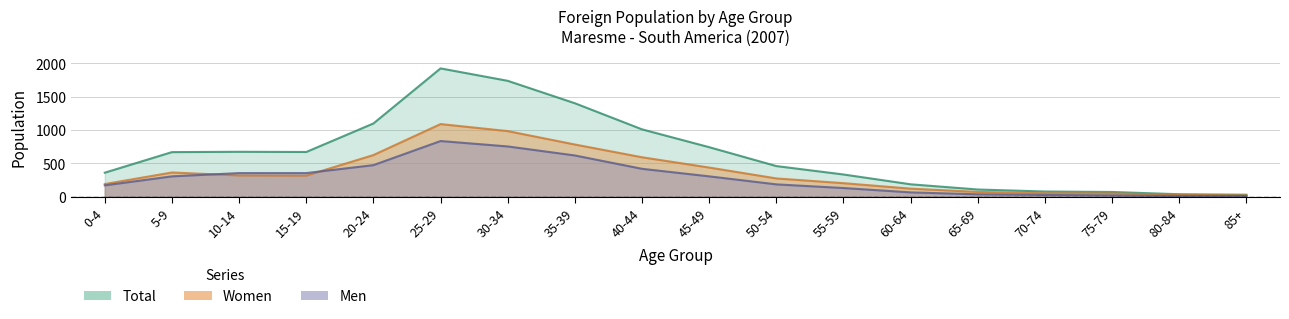

What is the sum of all Men values?

5065